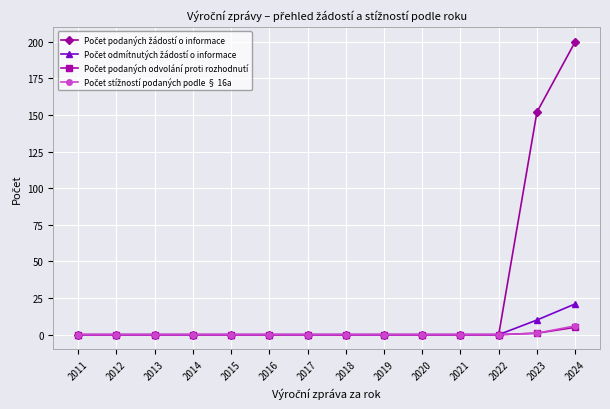

Which label corresponds to the largest value in the chart?

2024